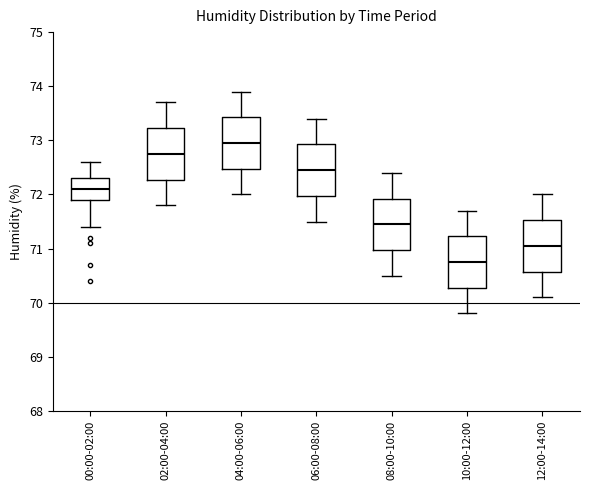

Which box has the highest median line?

04:00-06:00